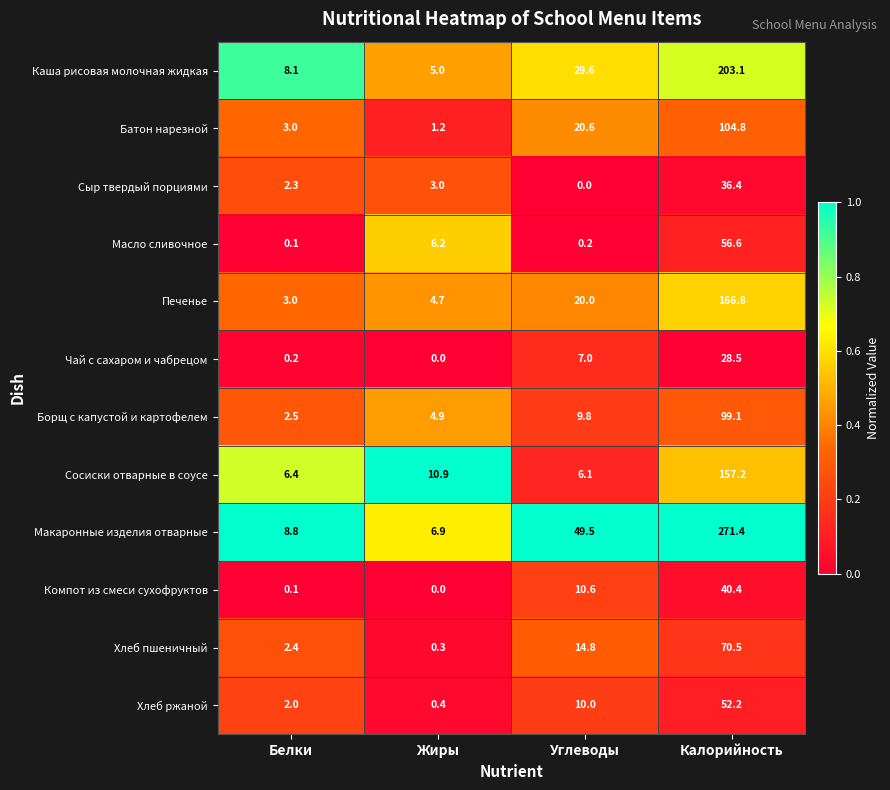

What is the difference between the second highest and minimum values in the Макаронные изделия отварные series?

42.6